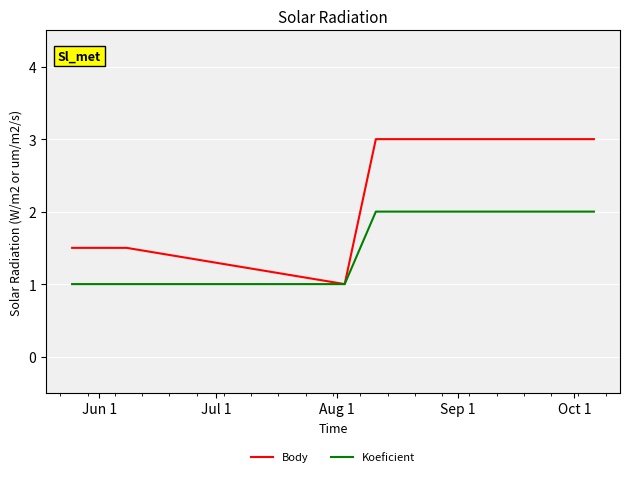

What is the maximum value shown in the chart?

3.0